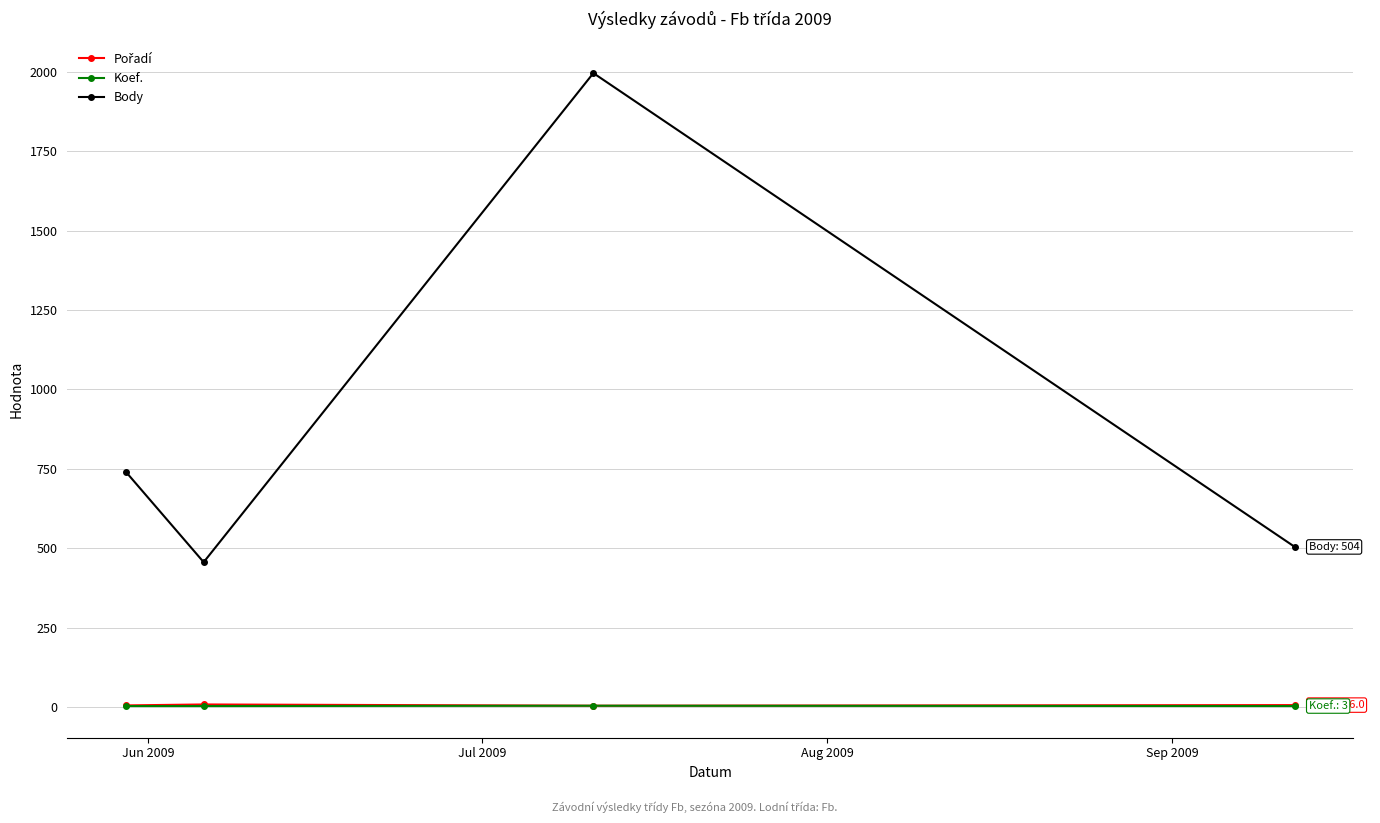

True or false: Body and Koef. cross at least once.

False